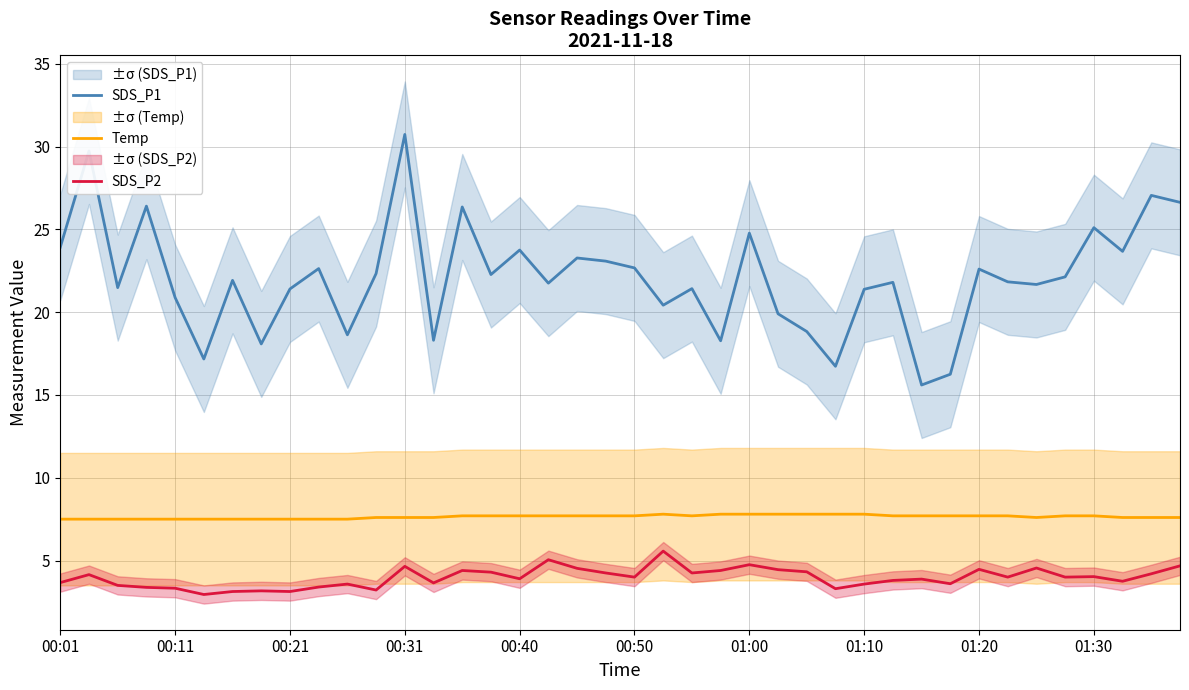

At how many categories does at least one series exceed 30?

1